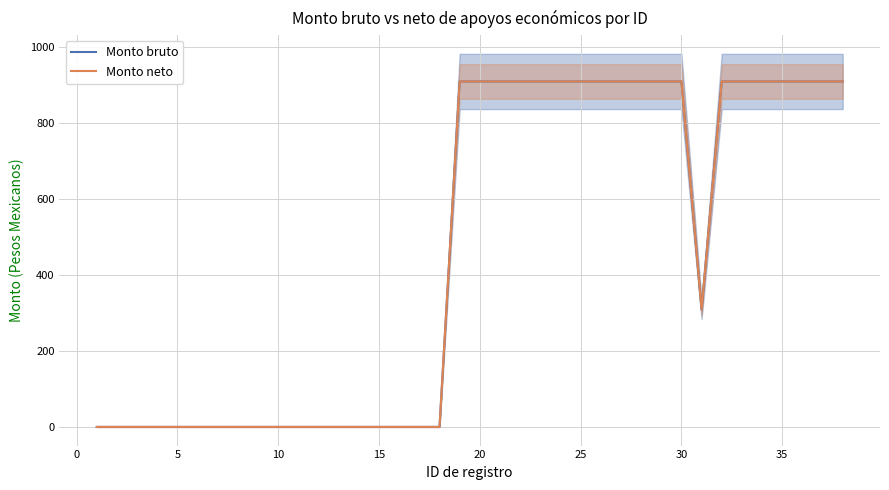

What is the sum of all Monto neto values?

17574.8